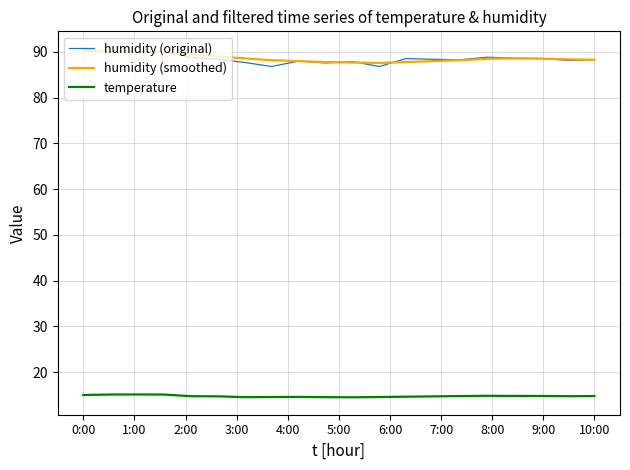

Which series has the widest spread of values?

humidity (original)